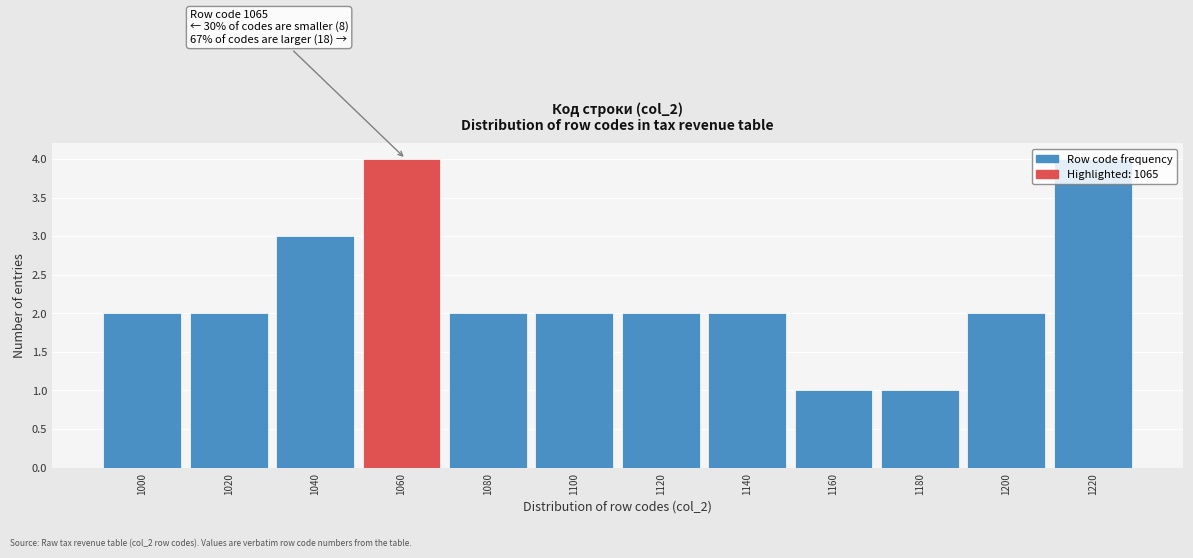

What is the ratio of the value at 1060 to the value at 1220?

1.0